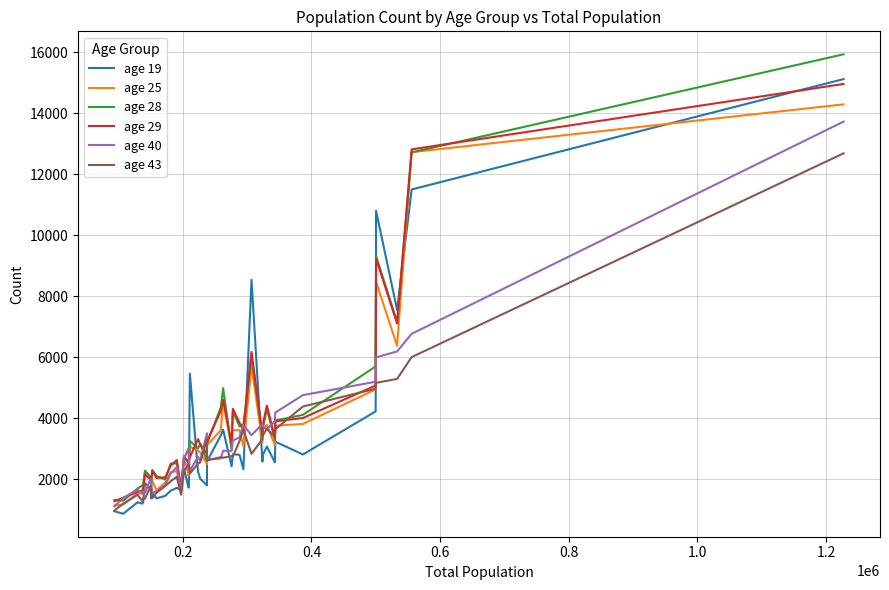

List the series in order of their peak value, lowest first.

age 43, age 40, age 25, age 29, age 19, age 28